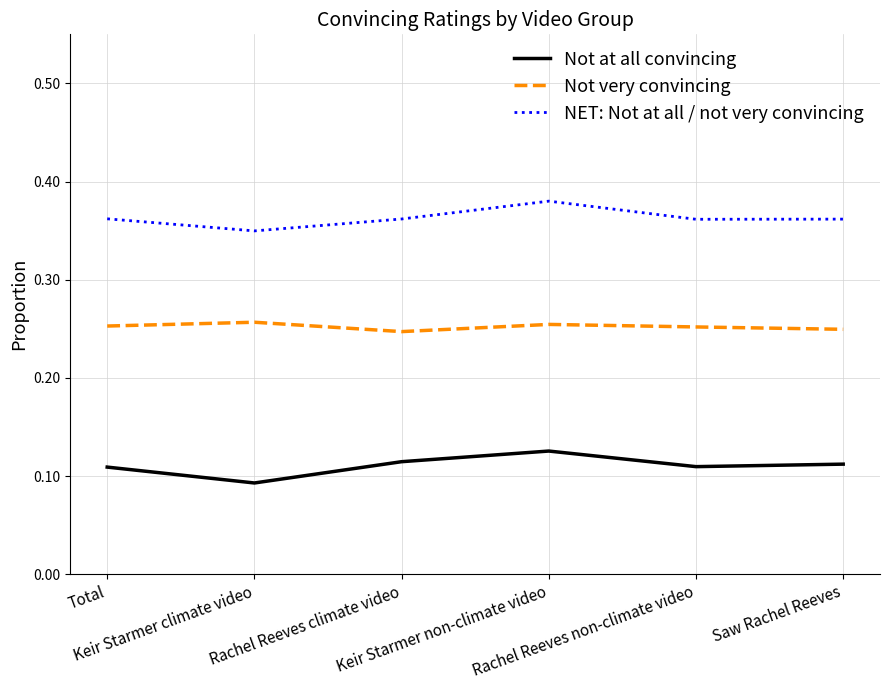

Is this an area chart (filled region under the line)?

No